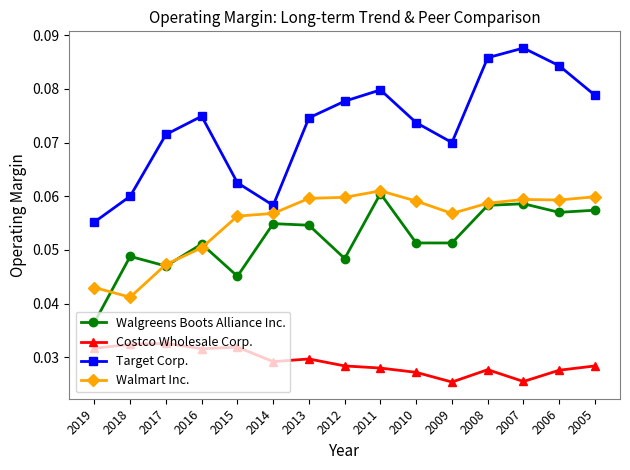

At which label does Target Corp. reach its minimum?

2019